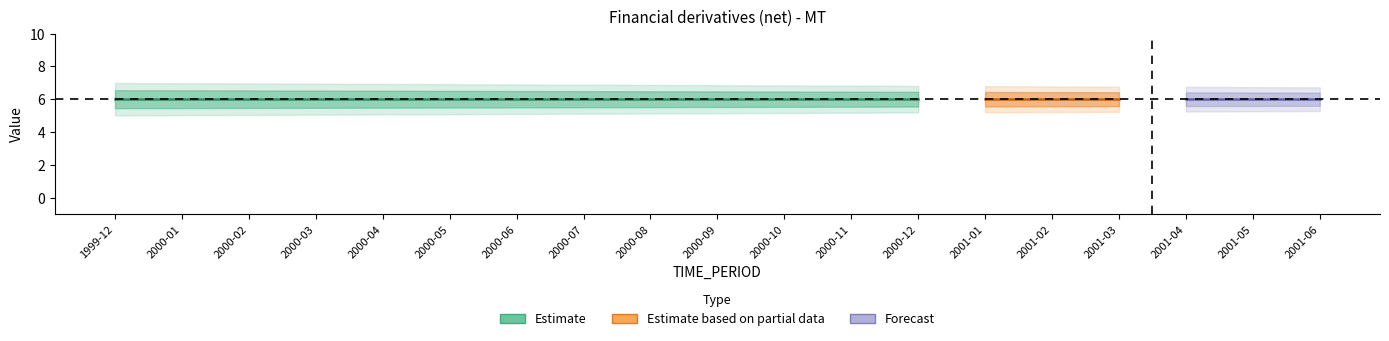

What is the value of the UNIT_MULT point at the 15th from the left?

6